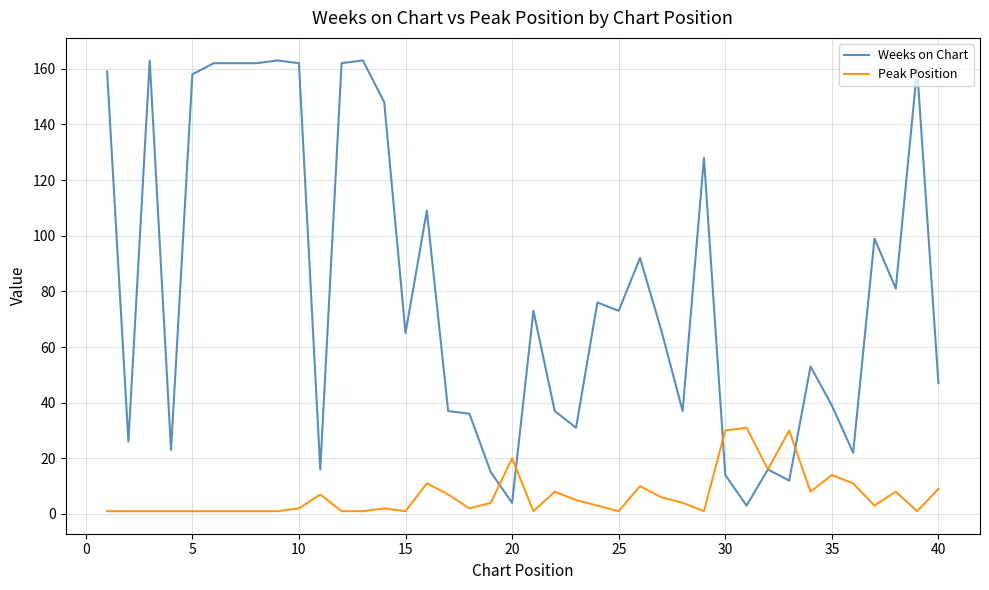

List the series in order of their peak value, highest first.

Weeks on Chart, Peak Position